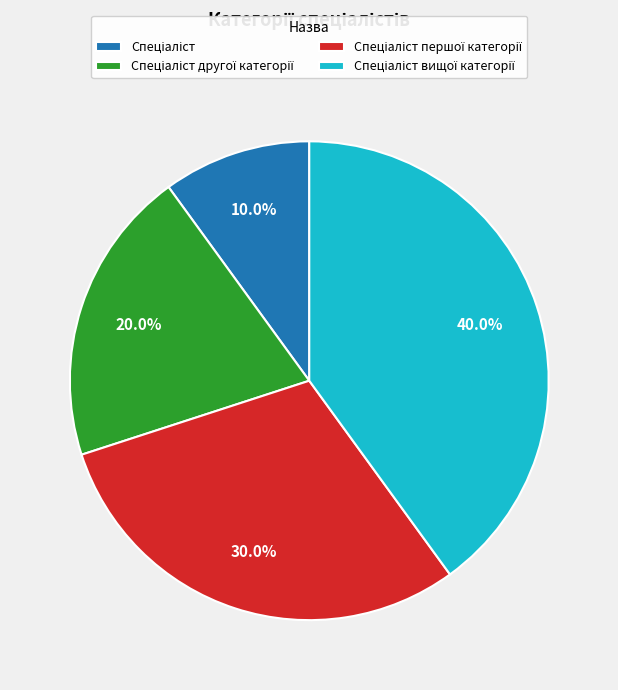

Does any single category account for the majority?

No